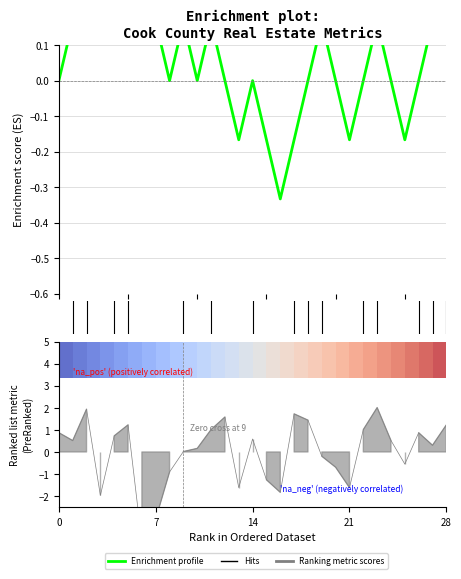

How many positive values are there?

18